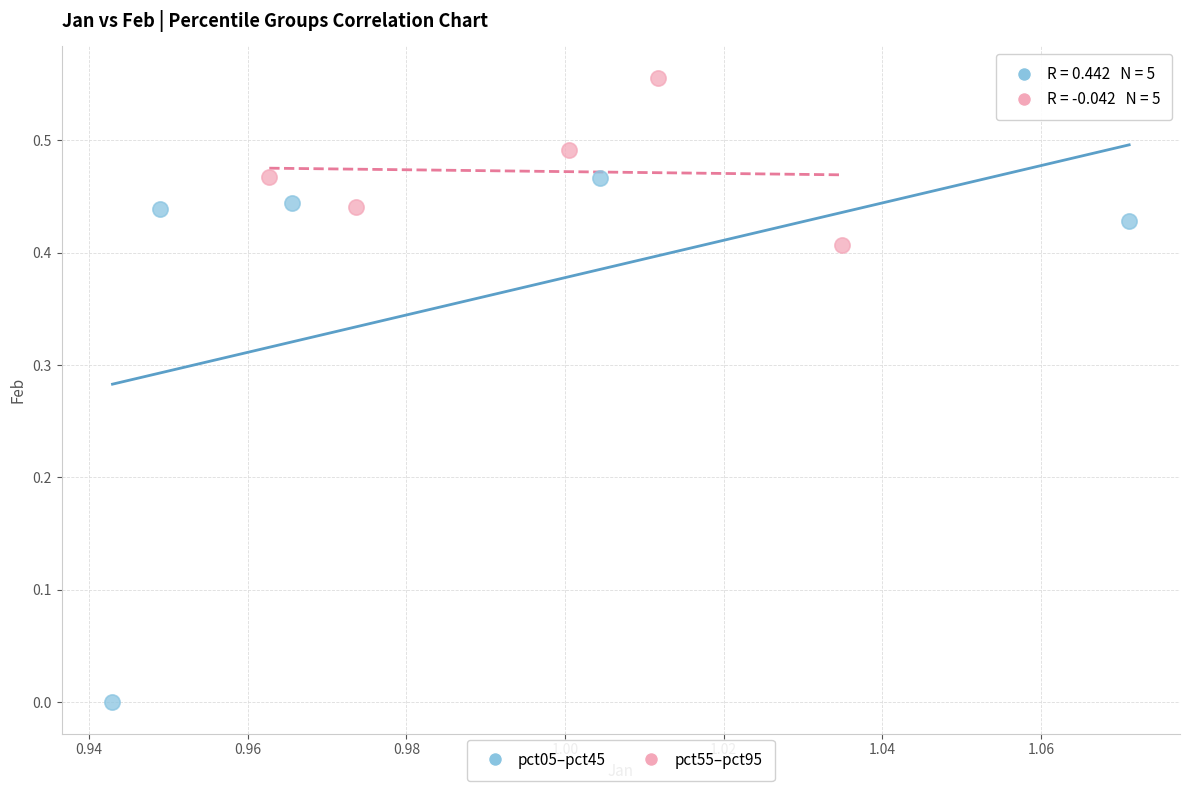

Which series reaches the maximum Y coordinate?

pct55–pct95